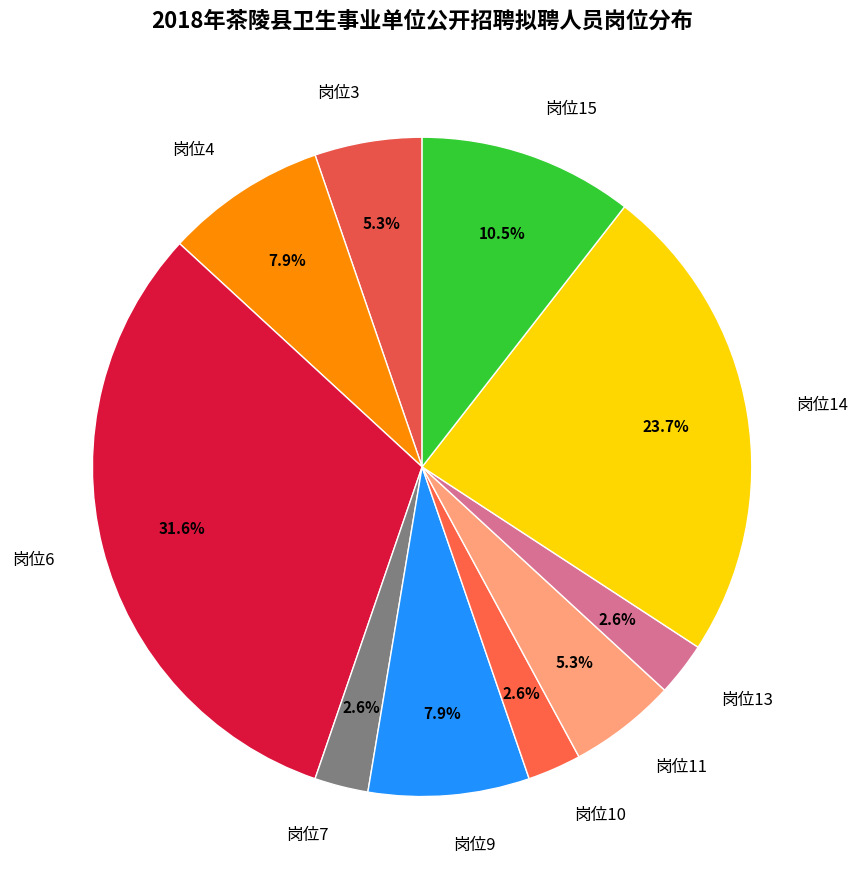

Is it true that 岗位15 is 19% of the pie?

False